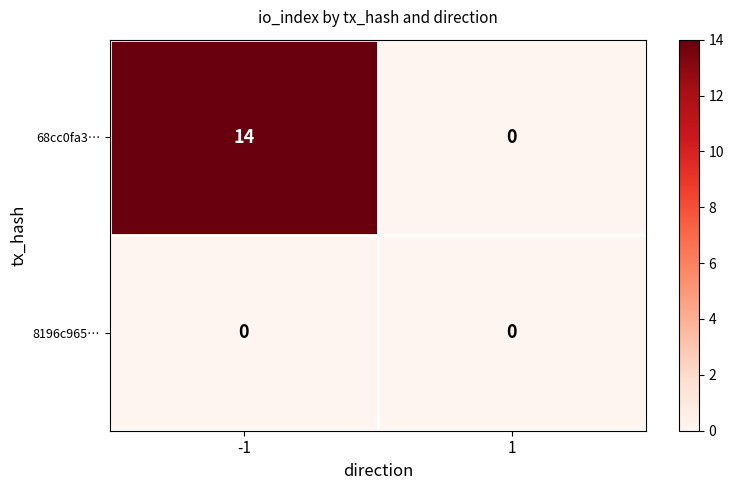

How many data points in 68cc0fa3… are less than 14?

1